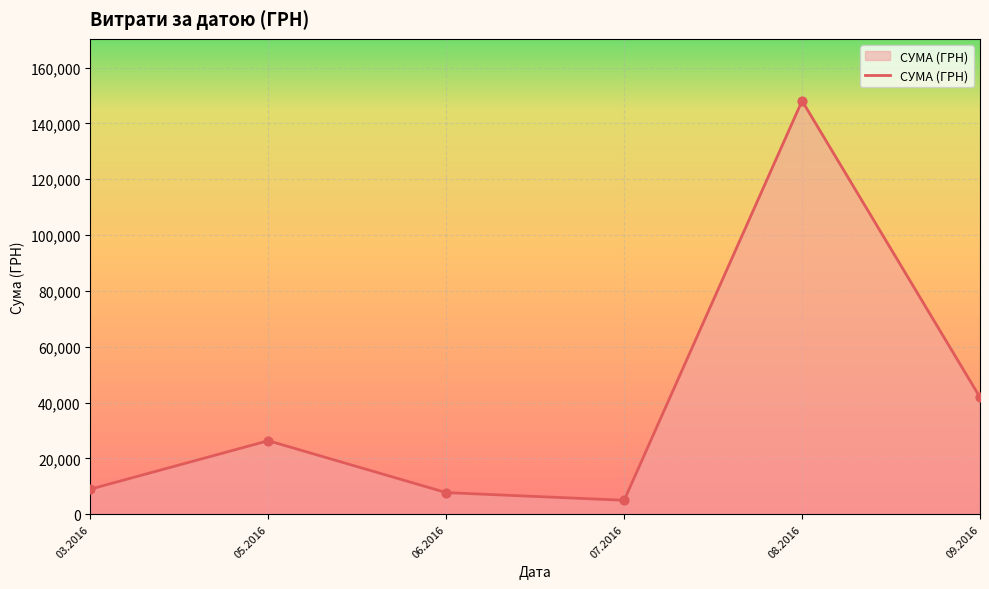

What is the ratio of the value at 08.2016 to the value at 03.2016?

16.5